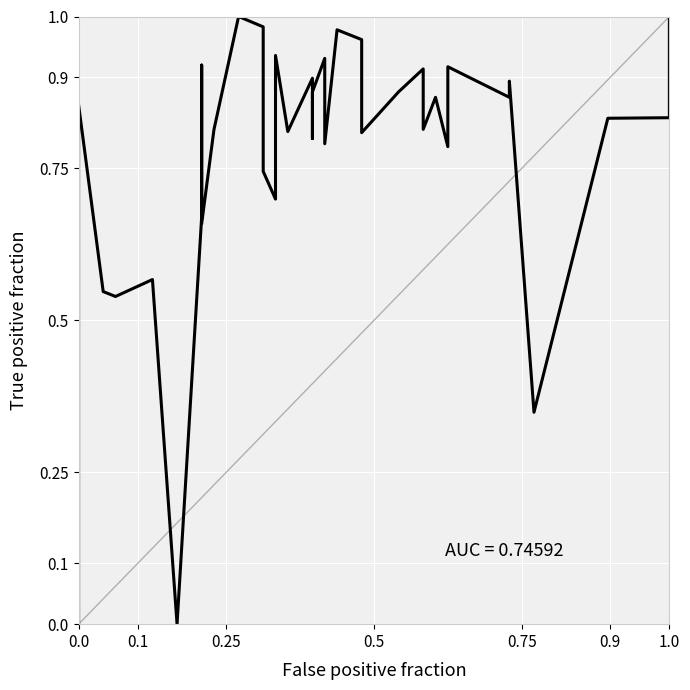

How many lines are shown in the chart?

1